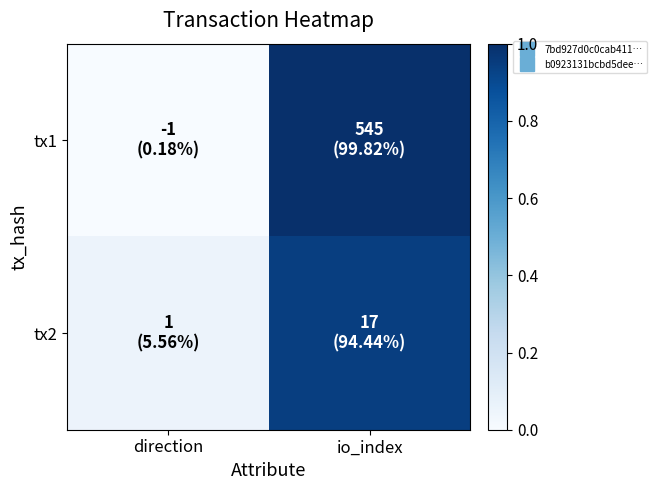

What is the difference between the highest and lowest values at direction?

0.1